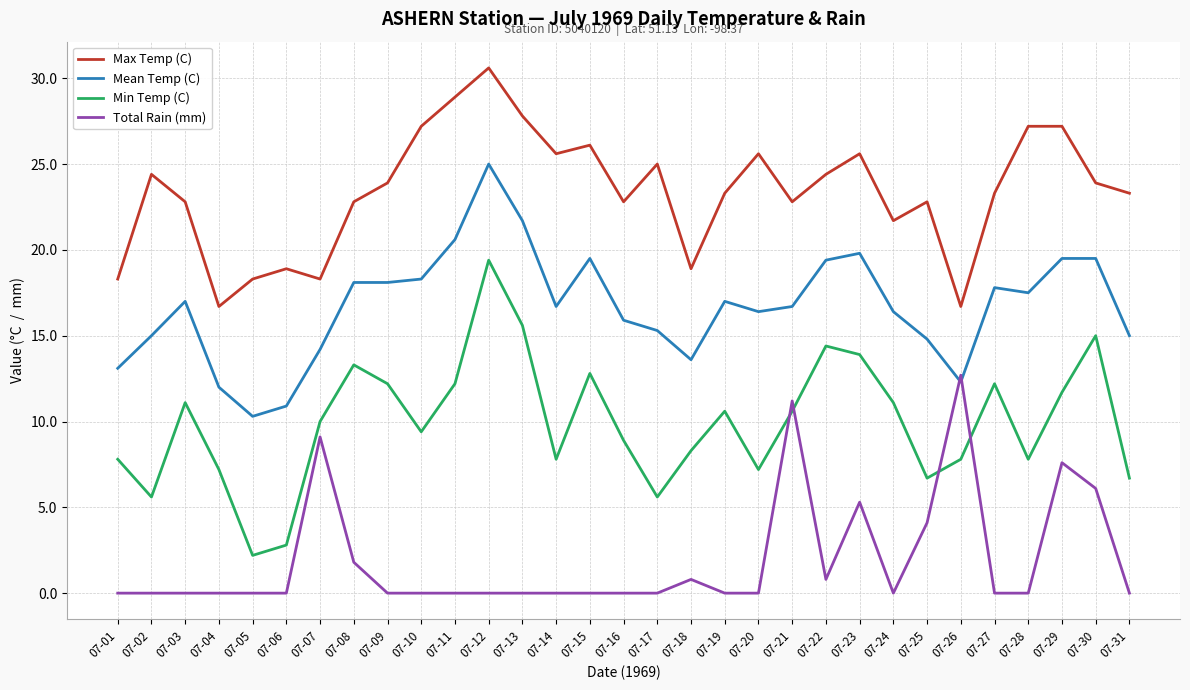

True or false: Total Rain (mm) and Max Temp (C) intersect in this chart.

False